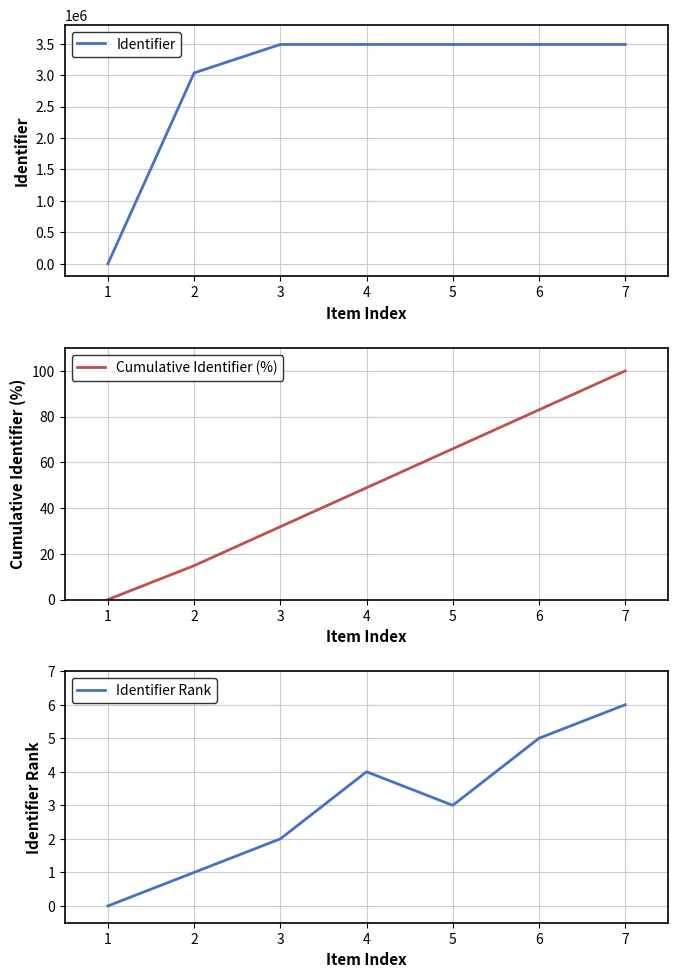

What is the maximum value for Identifier?

3487985